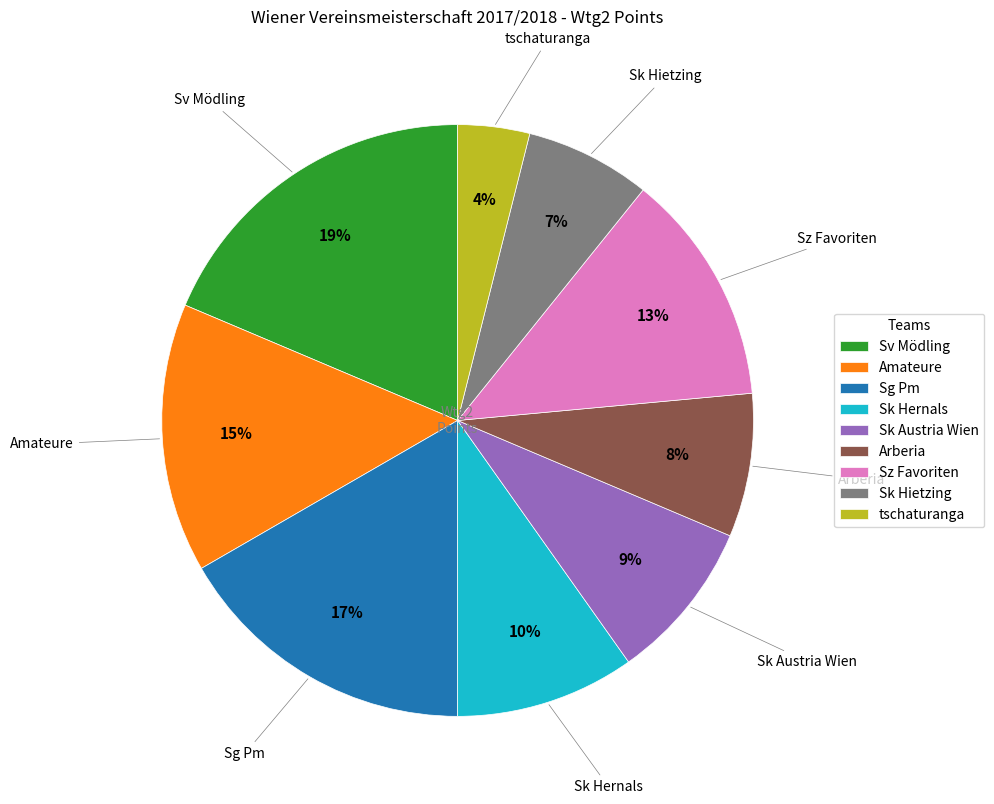

Do tschaturanga and Sk Hernals together represent more than half of the pie?

No